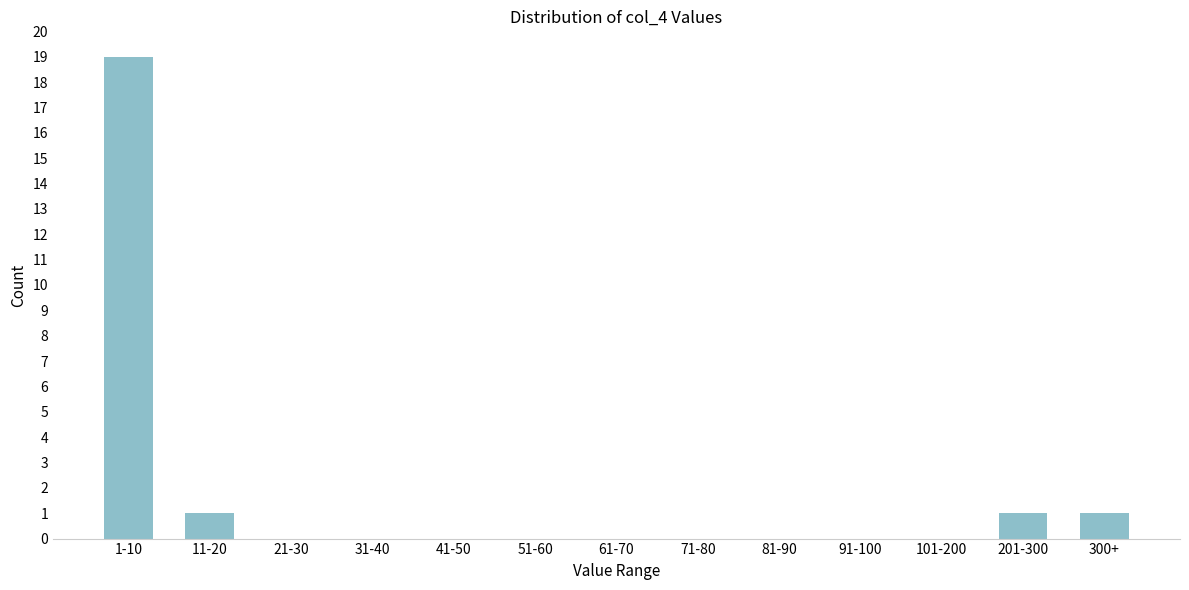

Between 1-10 and 91-100, which is larger?

1-10